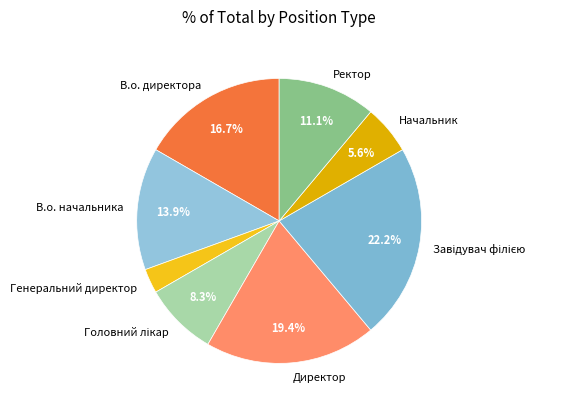

What is the ratio of the value at Ректор to the value at В.о. директора?

0.7